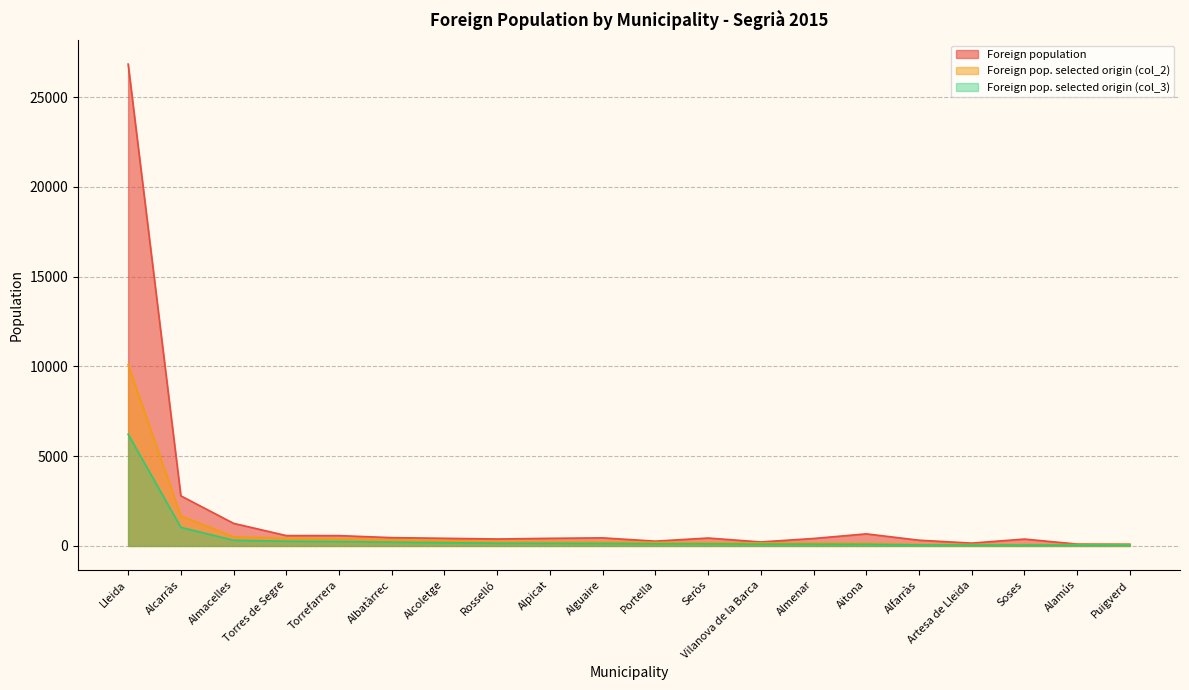

At which label is Foreign pop. selected origin (col_3) closest to 3135?

Alcarràs